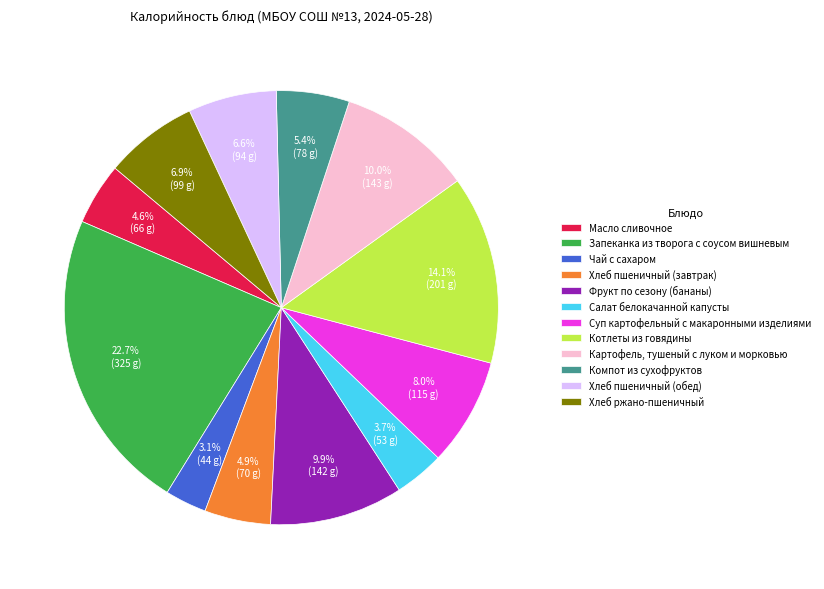

Does Котлеты из говядины represent more than half of the total?

No